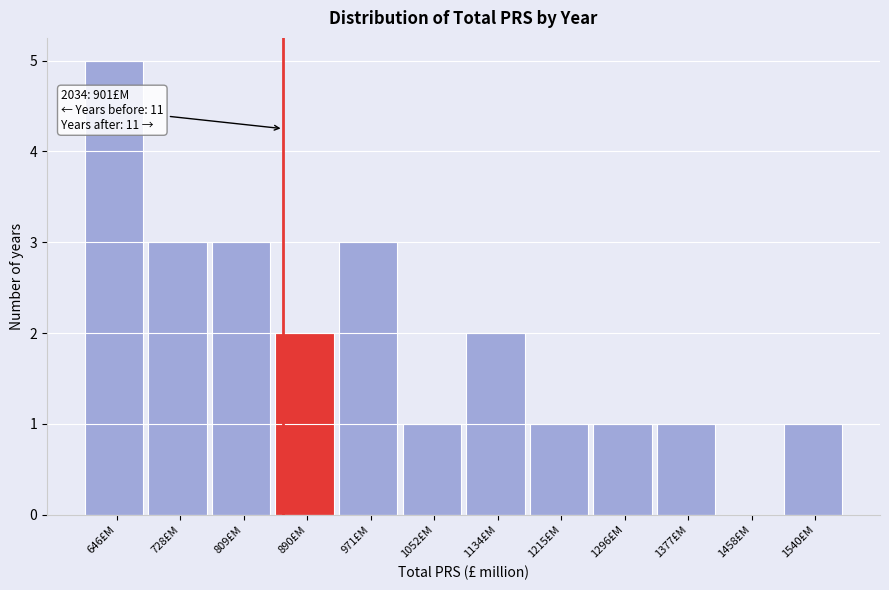

Reading right to left, list all the values displayed in this chart.

1540£M=1	1458£M=0	1377£M=1	1296£M=1	1215£M=1	1134£M=2	1052£M=1	971£M=3	890£M=2	809£M=3	728£M=3	646£M=5